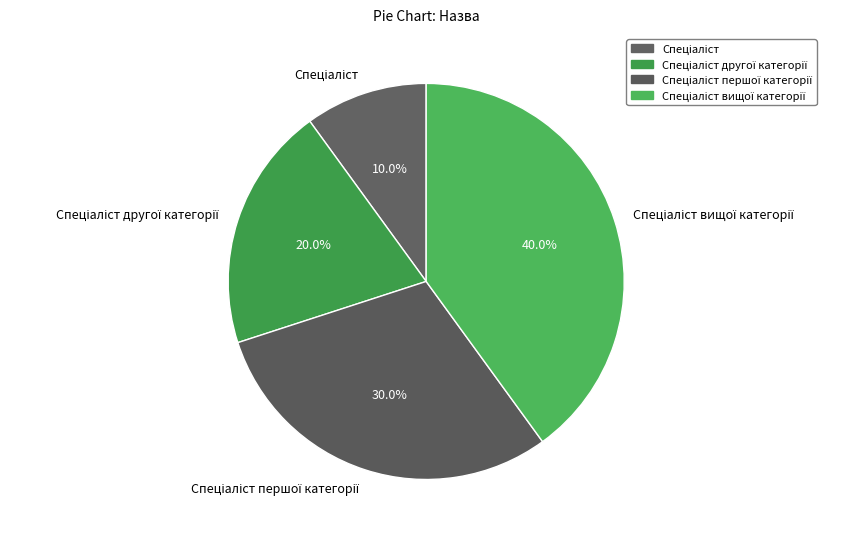

Is there a majority slice in this chart?

No